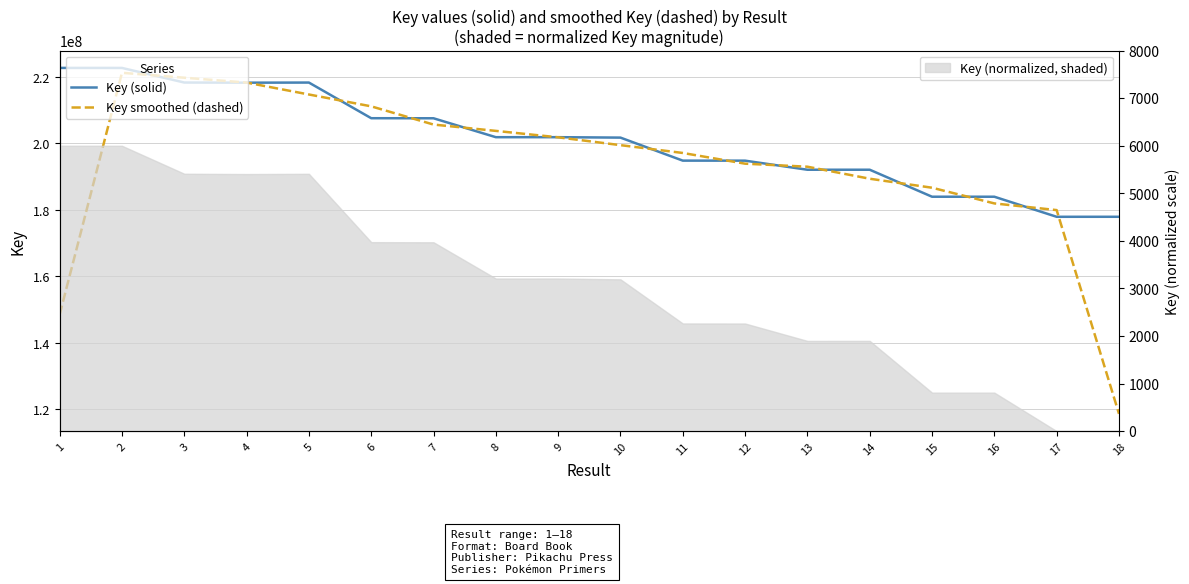

At which category is the sum across all series the highest?

2